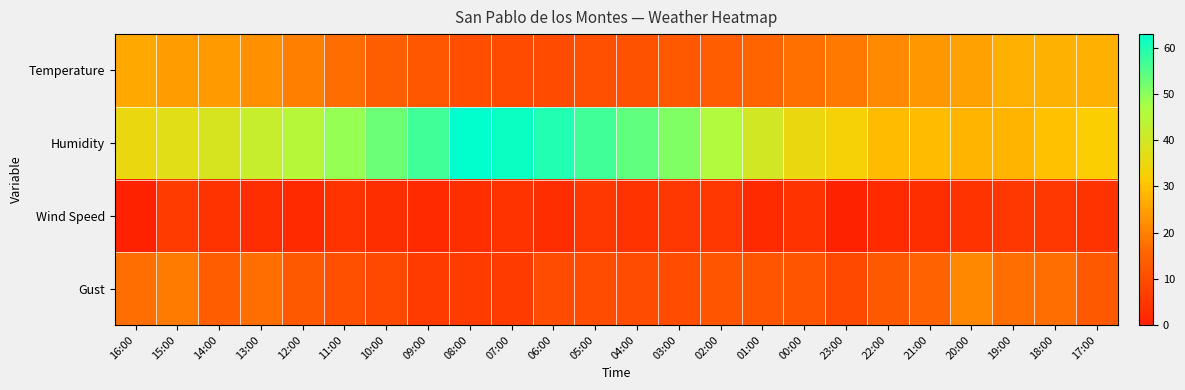

Reading left to right, extract all data points from this chart.

Temperature: 16:00=25.9	15:00=24.3	14:00=23.9	13:00=22.5	12:00=19.8	11:00=16.8	10:00=14.2	09:00=12.3	08:00=10.4	07:00=9.6	06:00=9.8	05:00=10.8	04:00=11.3	03:00=12.9	02:00=13.8	01:00=15.5	00:00=17.3	23:00=18.5	22:00=21.2	21:00=23.5	20:00=25.0	19:00=27.1	18:00=27.4	17:00=27.1
Humidity: 16:00=35.0	15:00=37.0	14:00=39.0	13:00=42.0	12:00=45.0	11:00=49.0	10:00=53.0	09:00=57.0	08:00=63.0	07:00=62.0	06:00=60.0	05:00=57.0	04:00=54.0	03:00=51.0	02:00=46.0	01:00=40.0	00:00=35.0	23:00=33.0	22:00=29.0	21:00=29.0	20:00=28.0	19:00=28.0	18:00=30.0	17:00=32.0
Wind Speed: 16:00=0.0	15:00=6.0	14:00=4.0	13:00=3.0	12:00=2.0	11:00=4.0	10:00=3.0	09:00=2.0	08:00=3.0	07:00=4.0	06:00=3.0	05:00=5.0	04:00=4.0	03:00=5.0	02:00=5.0	01:00=2.0	00:00=4.0	23:00=0.0	22:00=2.0	21:00=3.0	20:00=4.0	19:00=5.0	18:00=5.0	17:00=4.0
Gust: 16:00=17.0	15:00=19.0	14:00=14.0	13:00=17.0	12:00=13.0	11:00=11.0	10:00=9.0	09:00=6.0	08:00=6.0	07:00=6.0	06:00=10.0	05:00=10.0	04:00=10.0	03:00=10.0	02:00=12.0	01:00=12.0	00:00=12.0	23:00=9.0	22:00=13.0	21:00=15.0	20:00=21.0	19:00=17.0	18:00=17.0	17:00=13.0